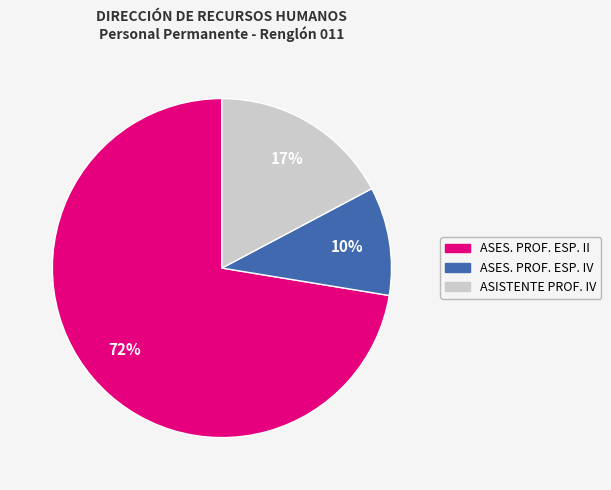

To the nearest percent, what is the average slice percentage?

33%